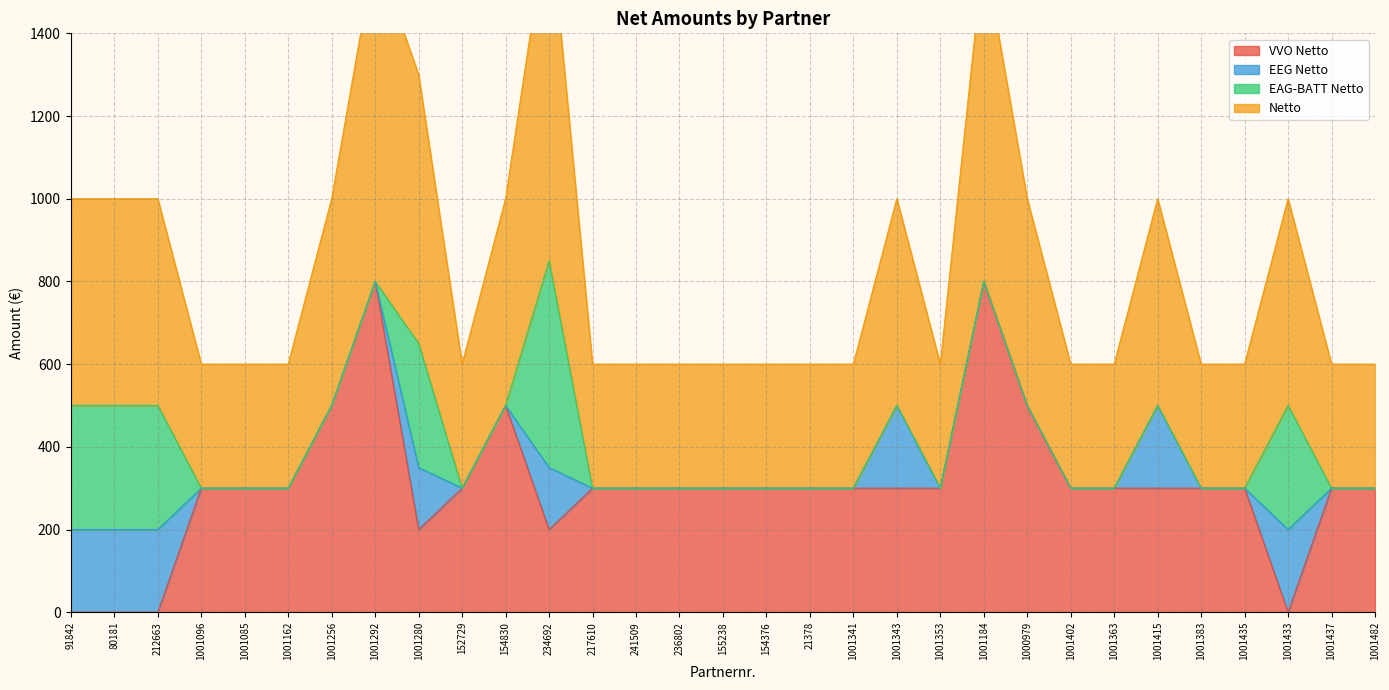

What is the difference between the maximum and minimum values in the VVO Netto series?

800